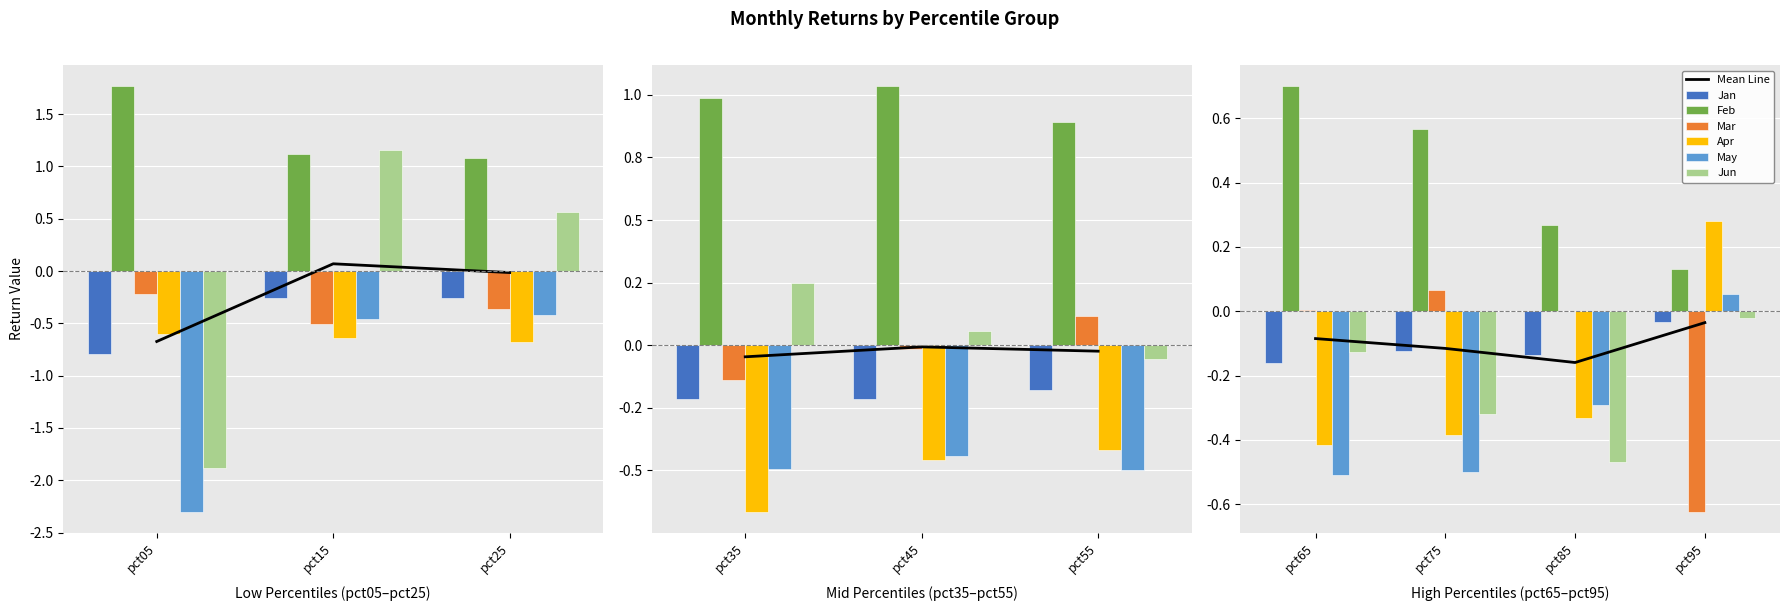

At how many categories does at least one series exceed 1?

4